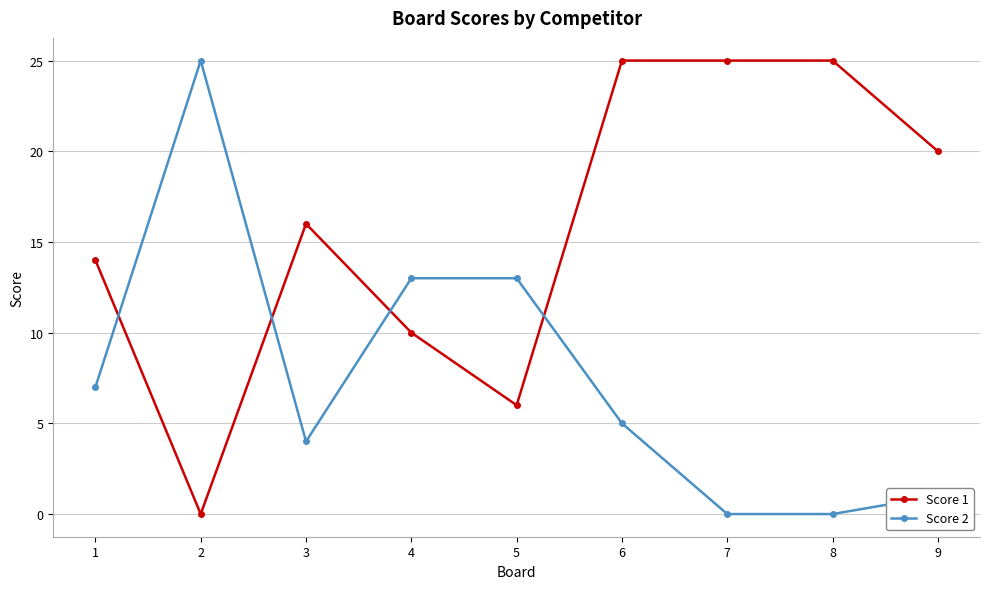

Reading left to right, transcribe all the data shown in this chart.

Score 1: 14	0	16	10	6	25	25	25	20
Score 2: 7	25	4	13	13	5	0	0	1